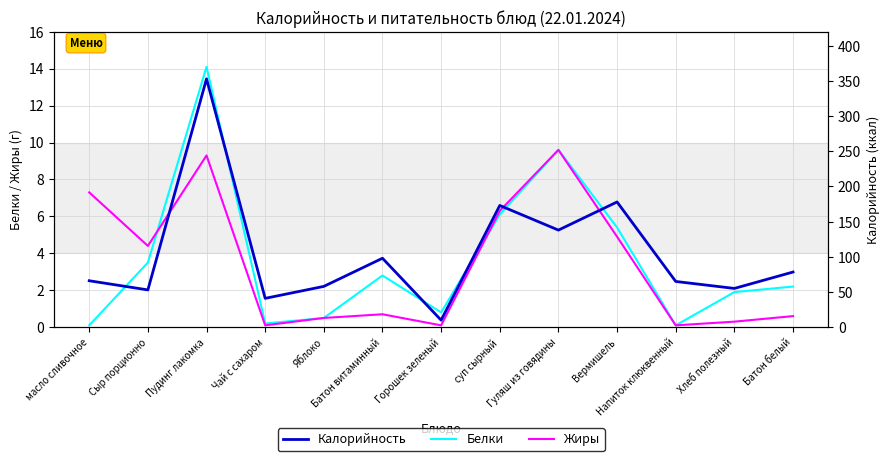

What is the label of the 13th point from the right?

масло сливочное